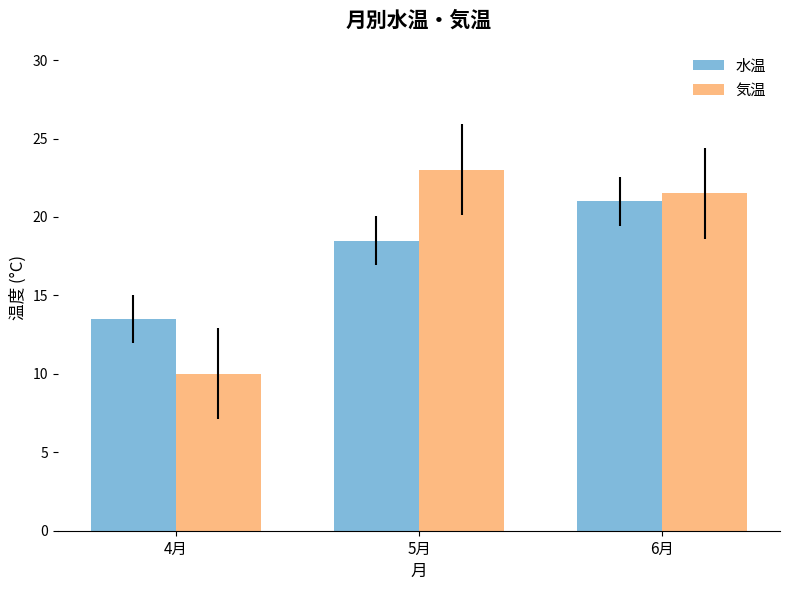

What is the spread (max minus min) of values at 6月?

0.5